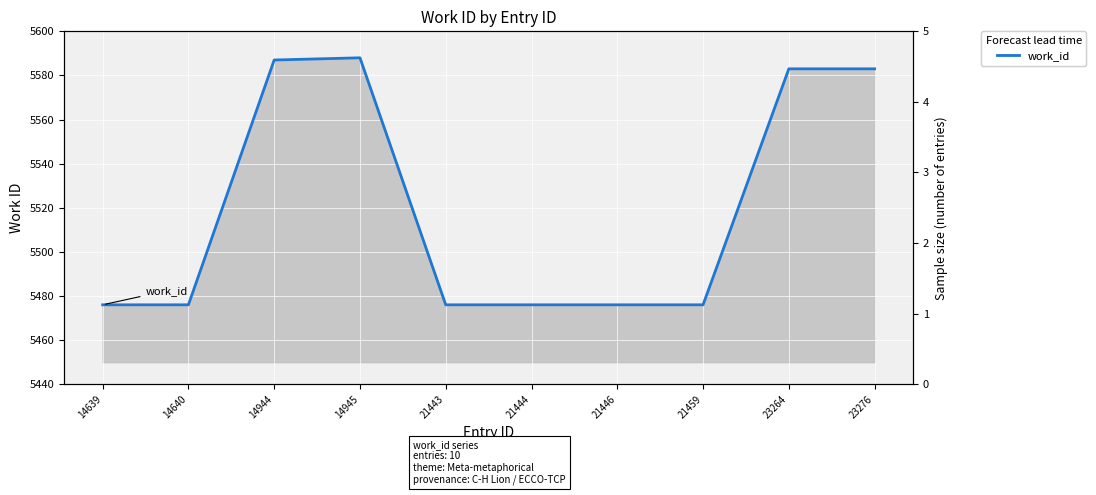

What is the difference between the values at 14944 and 23276?

4